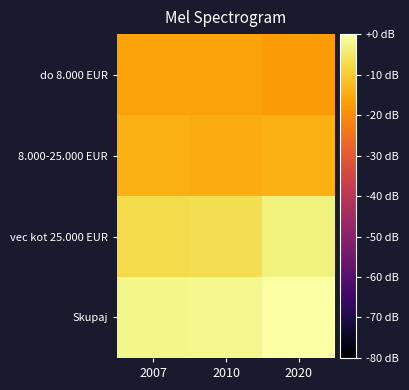

What is the difference between the highest and lowest values at 2020?

17.7